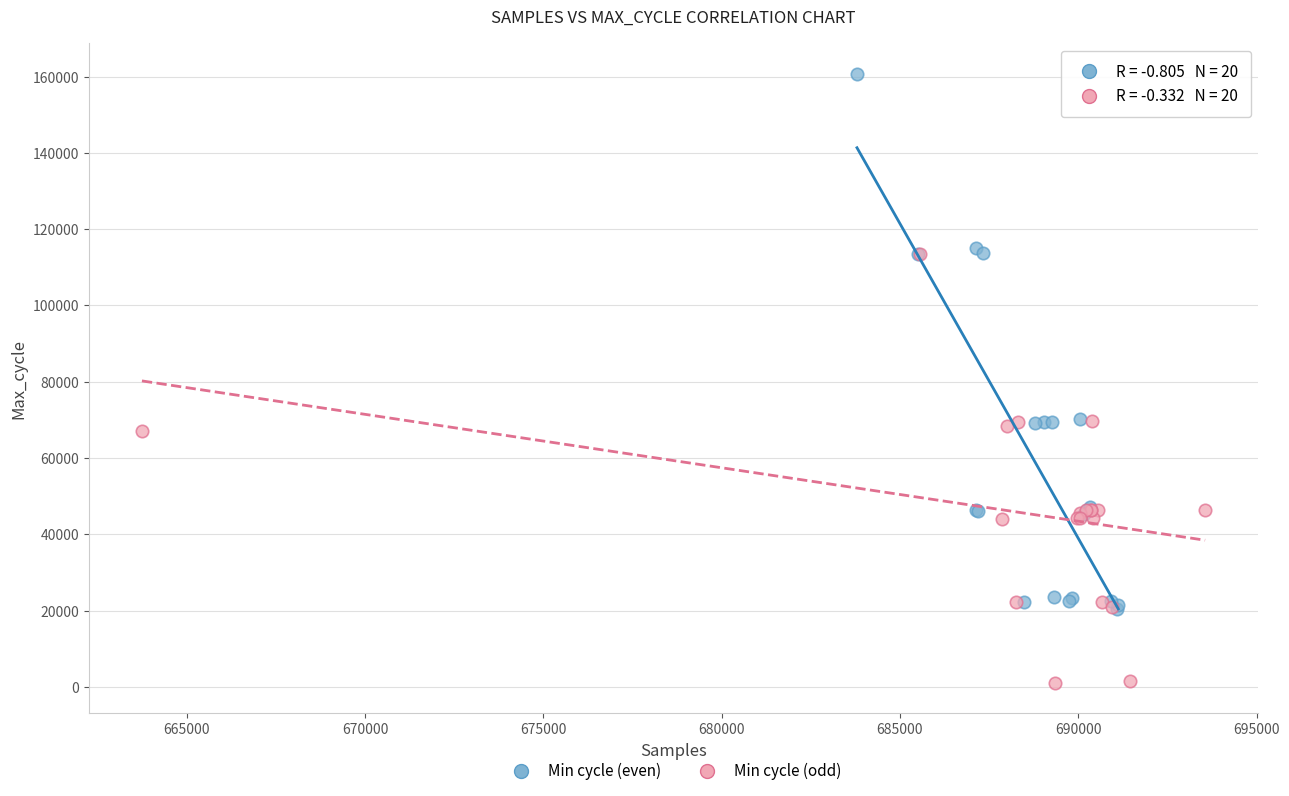

Which series has the widest spread of Y values?

Min cycle (even)